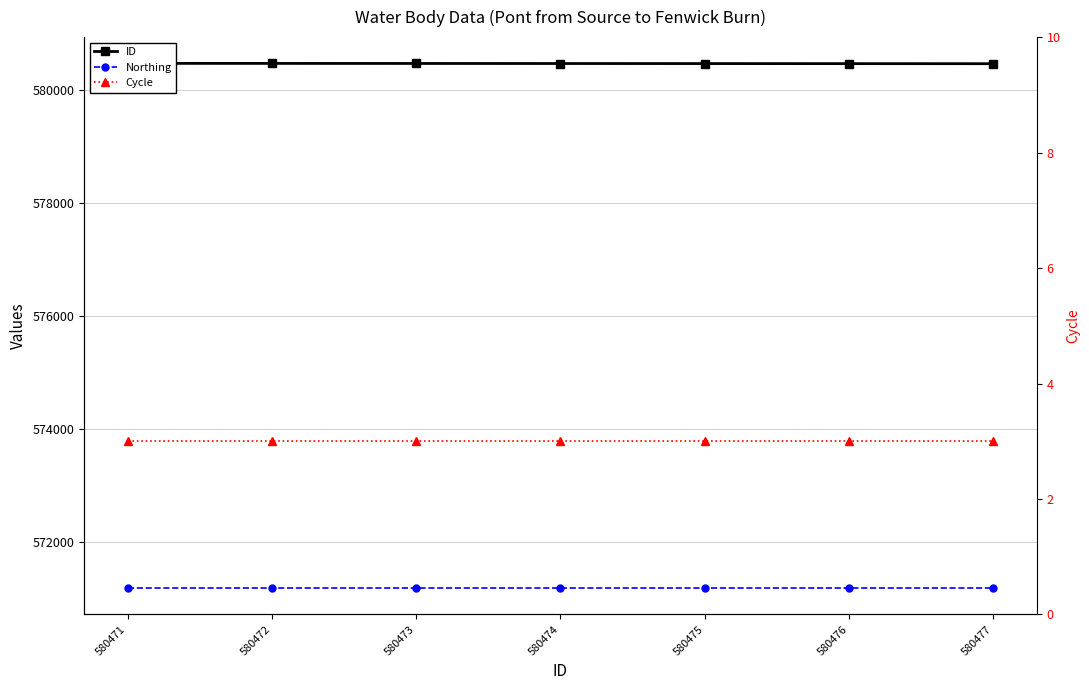

The value of Northing at 580477 is 758401. True or false?

False